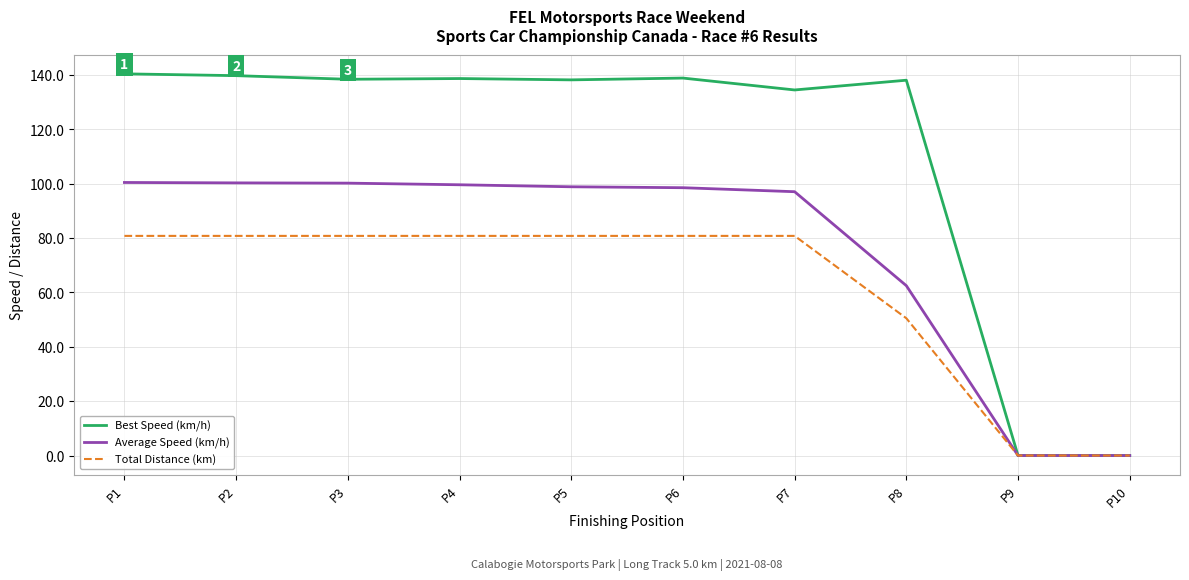

What are all the series names shown in the legend?

Best Speed (km/h), Average Speed (km/h), Total Distance (km)